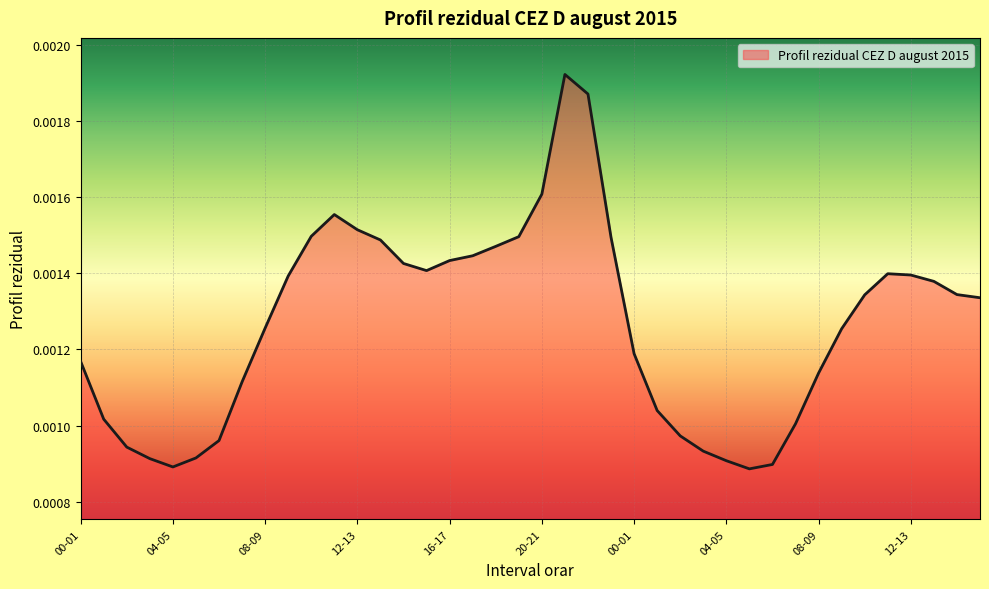

Reading right to left, list all the values displayed in this chart.

15-16=0.0	14-15=0.0	13-14=0.0	12-13=0.0	11-12=0.0	10-11=0.0	09-10=0.0	08-09=0.0	07-08=0.0	06-07=0.0	05-06=0.0	04-05=0.0	03-04=0.0	02-03=0.0	01-02=0.0	00-01=0.0	23-24=0.0	22-23=0.0	21-22=0.0	20-21=0.0	19-20=0.0	18-19=0.0	17-18=0.0	16-17=0.0	15-16=0.0	14-15=0.0	13-14=0.0	12-13=0.0	11-12=0.0	10-11=0.0	09-10=0.0	08-09=0.0	07-08=0.0	06-07=0.0	05-06=0.0	04-05=0.0	03-04=0.0	02-03=0.0	01-02=0.0	00-01=0.0